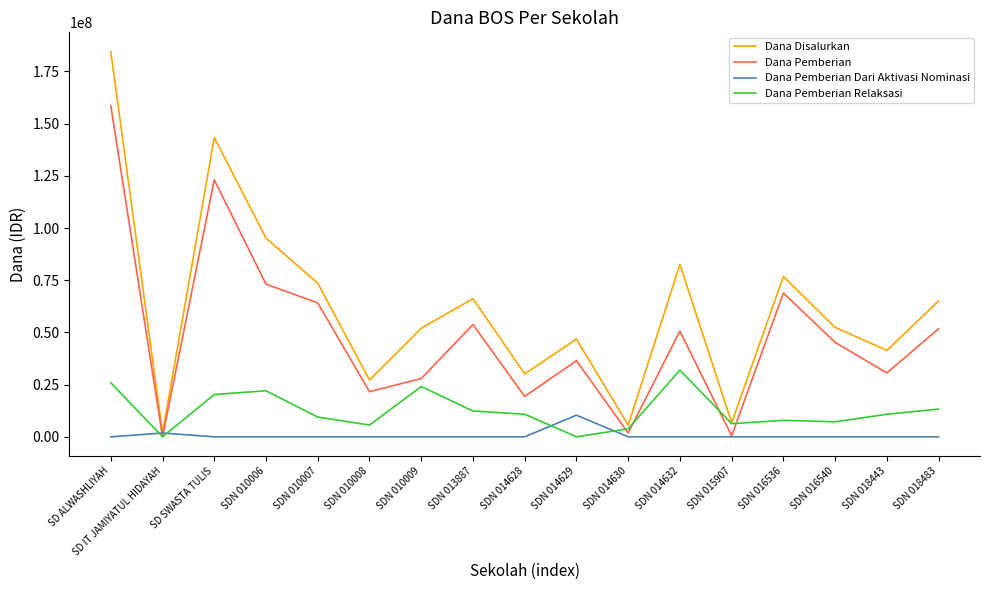

List the series in order of their peak value, lowest first.

Dana Pemberian Dari Aktivasi Nominasi, Dana Pemberian Relaksasi, Dana Pemberian, Dana Disalurkan